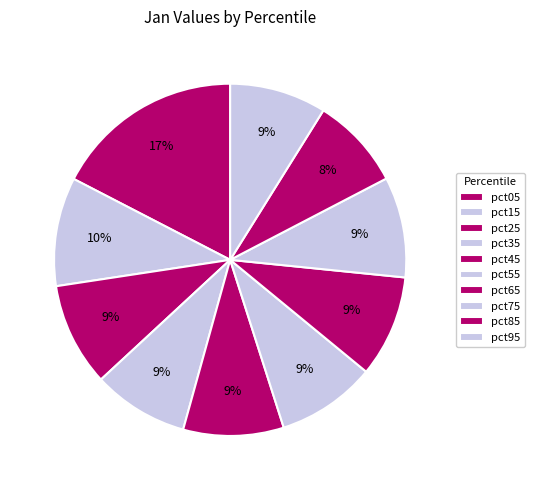

How many slices are in this pie chart?

10